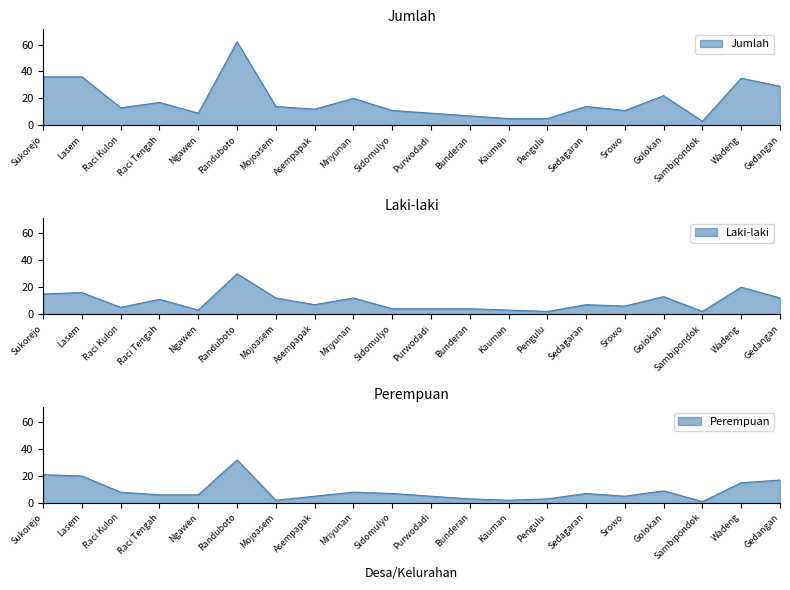

At which label does Jumlah reach its minimum?

Sambipondok